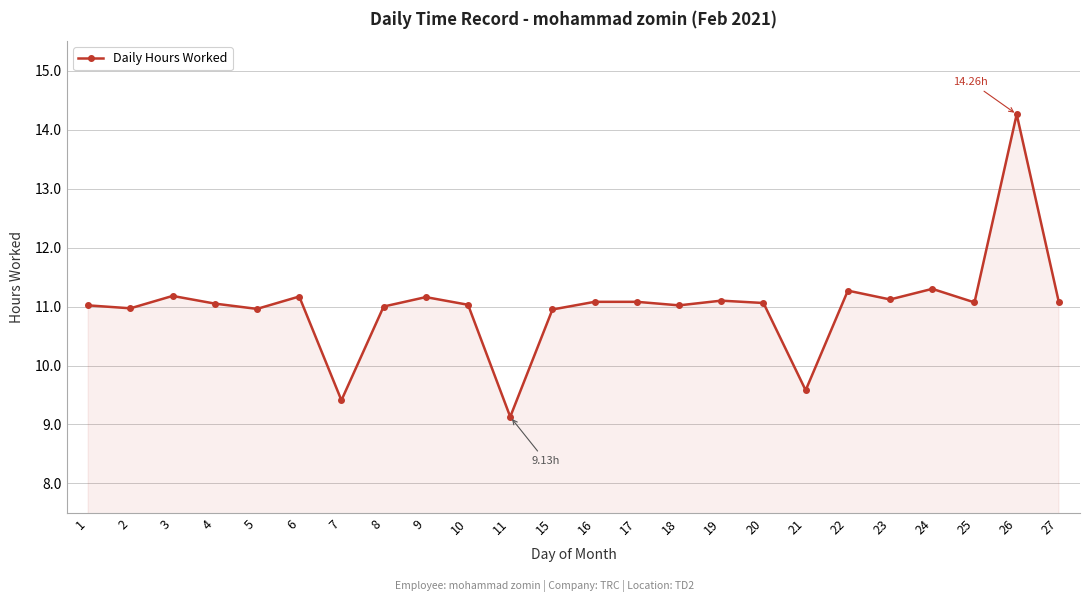

Between 7 and 26, which is larger?

26